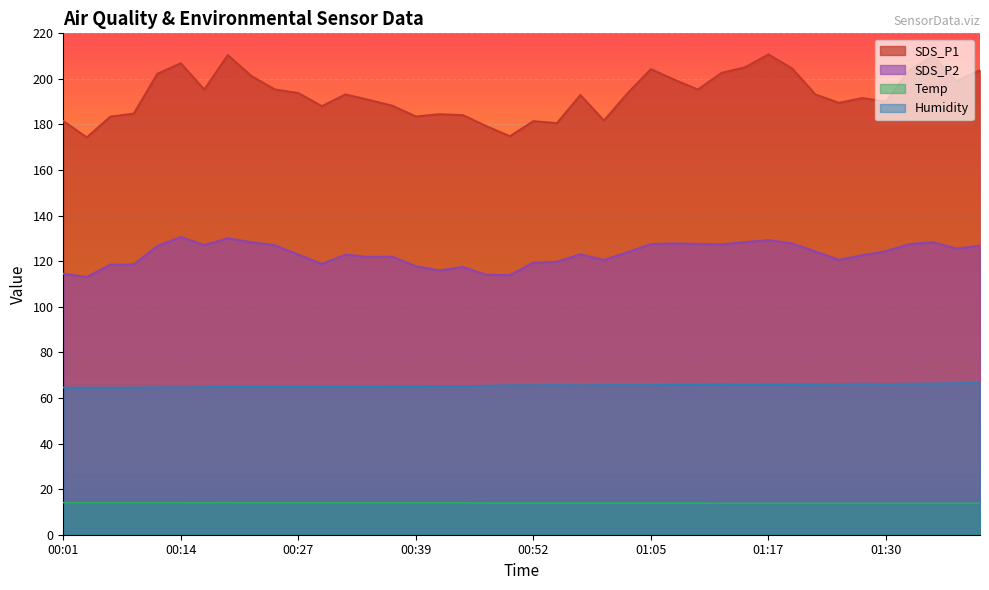

What are all the series names shown in the legend?

SDS_P1, SDS_P2, Temp, Humidity